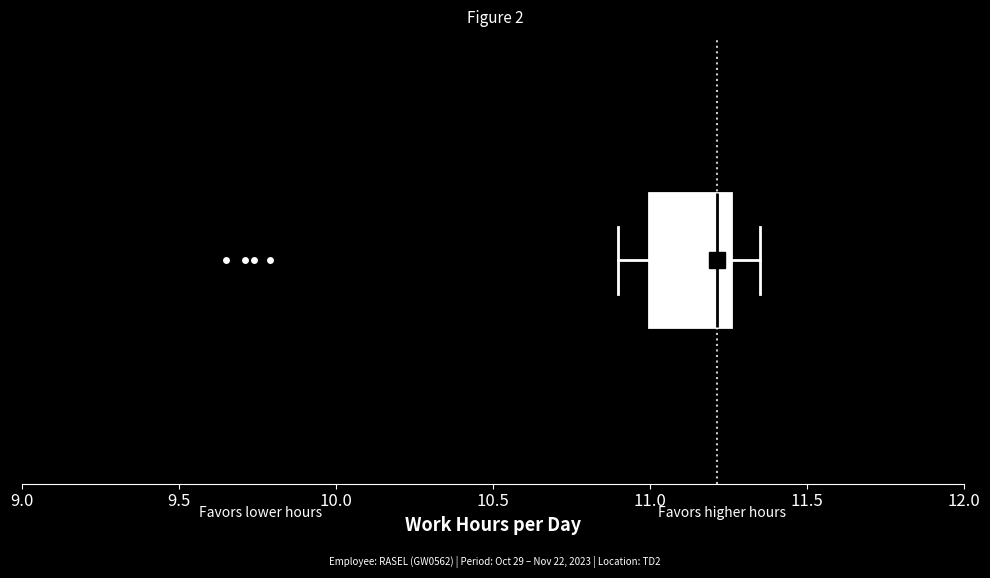

Transcribe this box plot: give where the median line is, the range the box spans, and where the two whiskers end, as read against the x-axis. The values are not printed on the chart, so give them approximately, as read against the axis.

median 11.20, box 11.00 to 11.25, whiskers 10.90 to 11.35